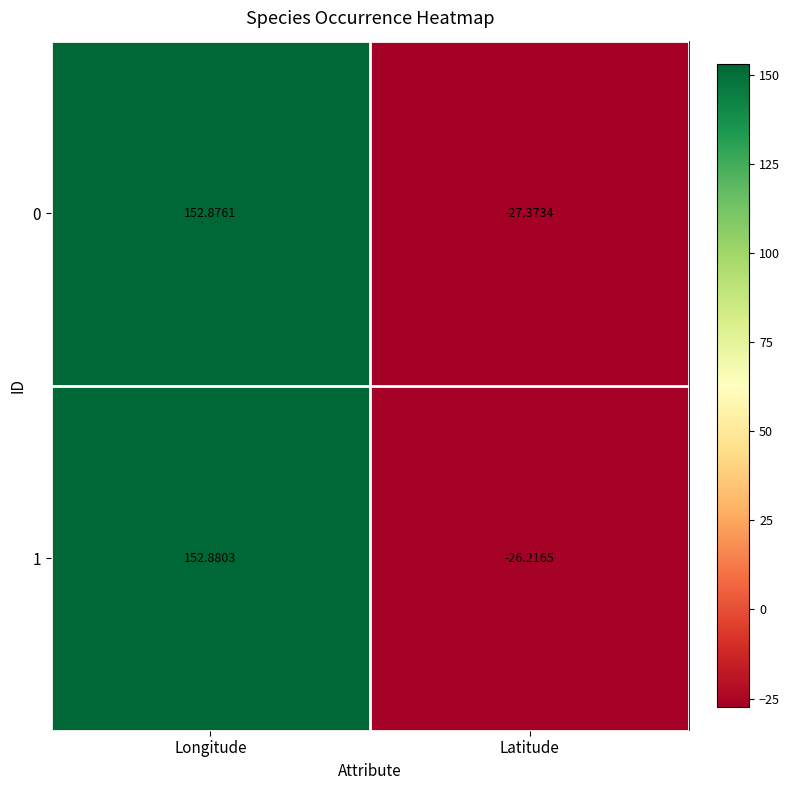

Which series has the largest range (max minus min)?

0